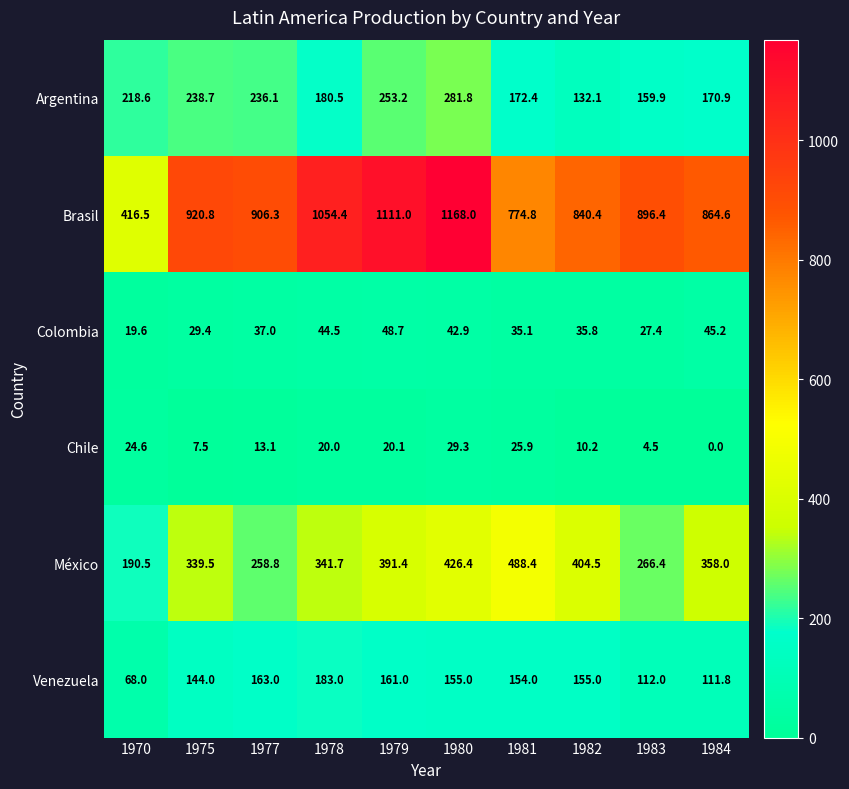

At how many categories does at least one series exceed 225?

10